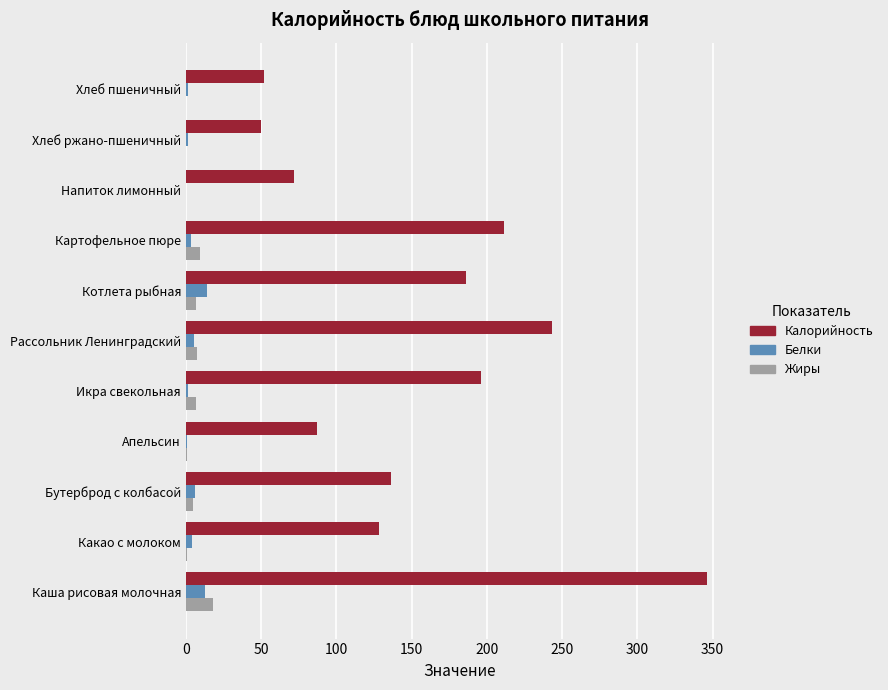

Which series has the largest total across all categories?

Калорийность